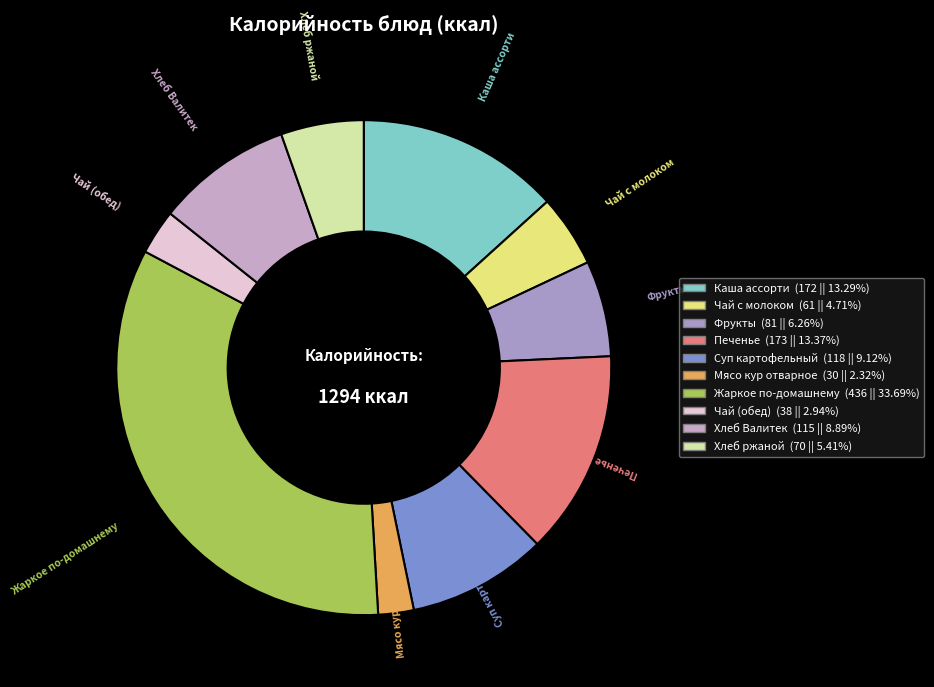

Count the number of slices in the pie.

10